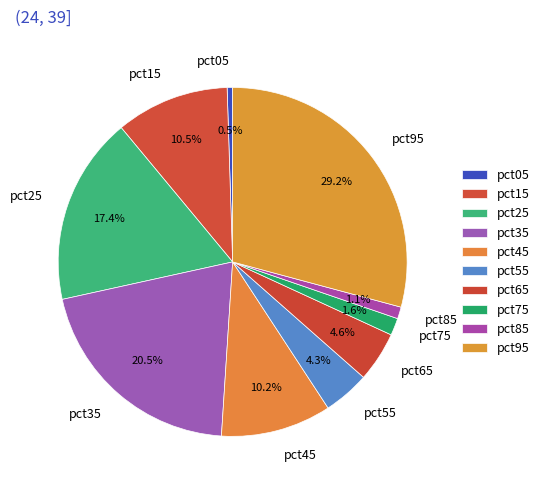

Does any single category account for the majority?

No